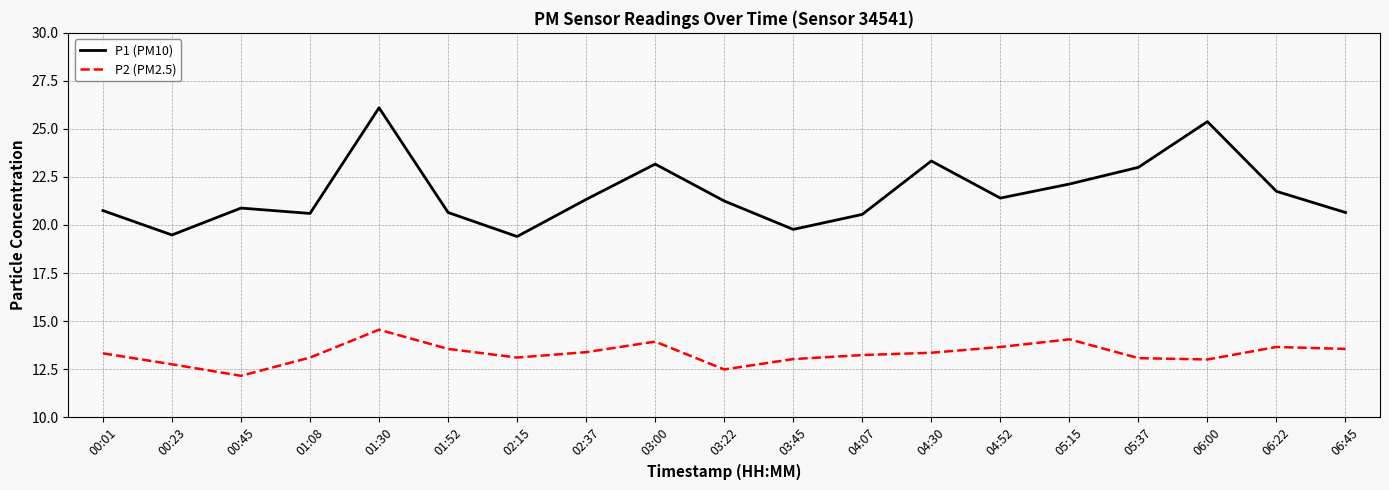

True or false: P2 (PM2.5) has a value of 13.3 at 04:30.

True